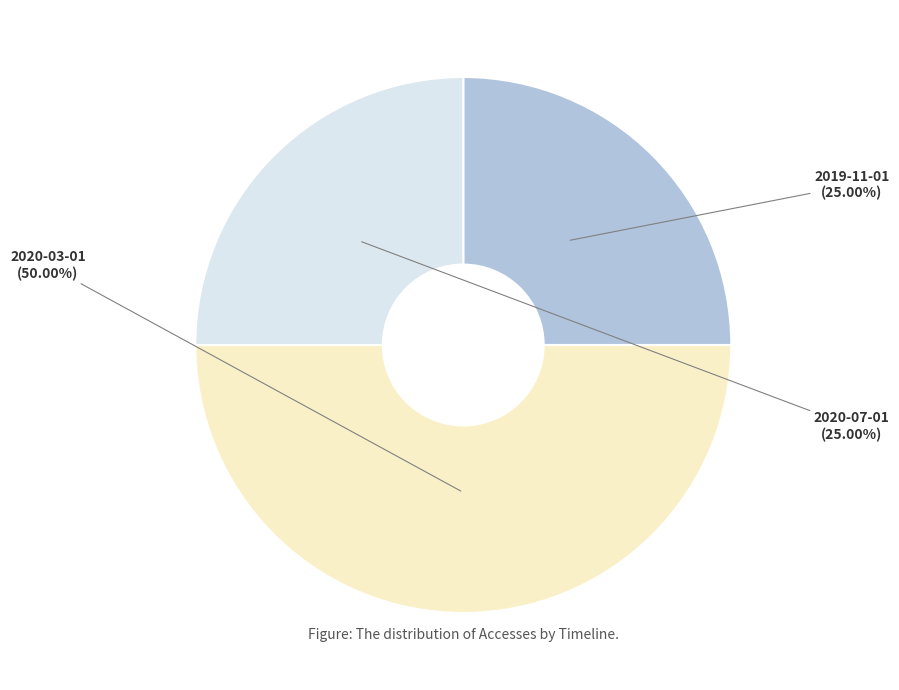

What is the smallest slice in the pie chart?

2019-11-01